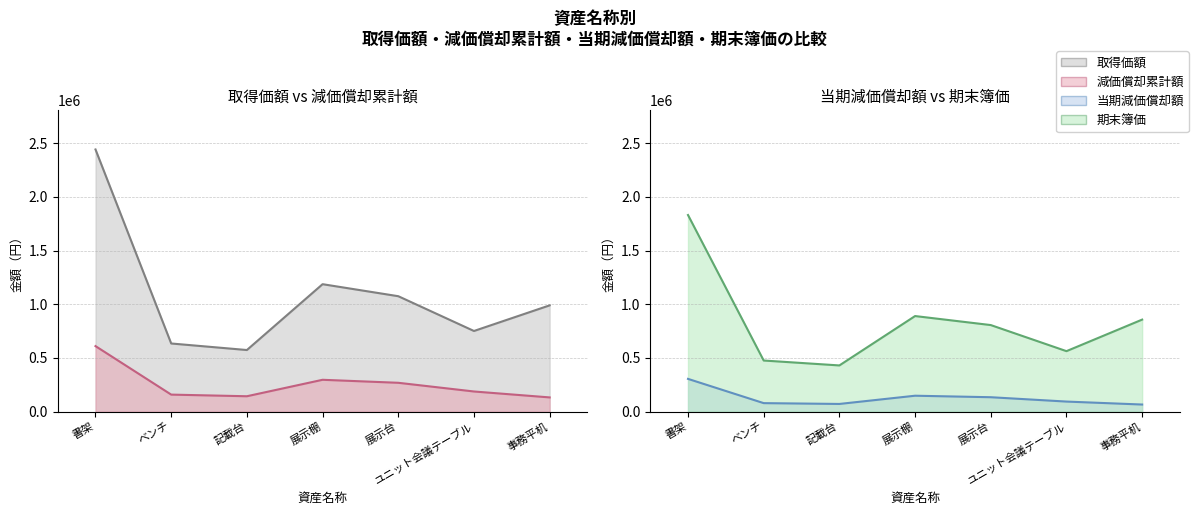

How many values in the 当期減価償却額 series exceed 93912?

3